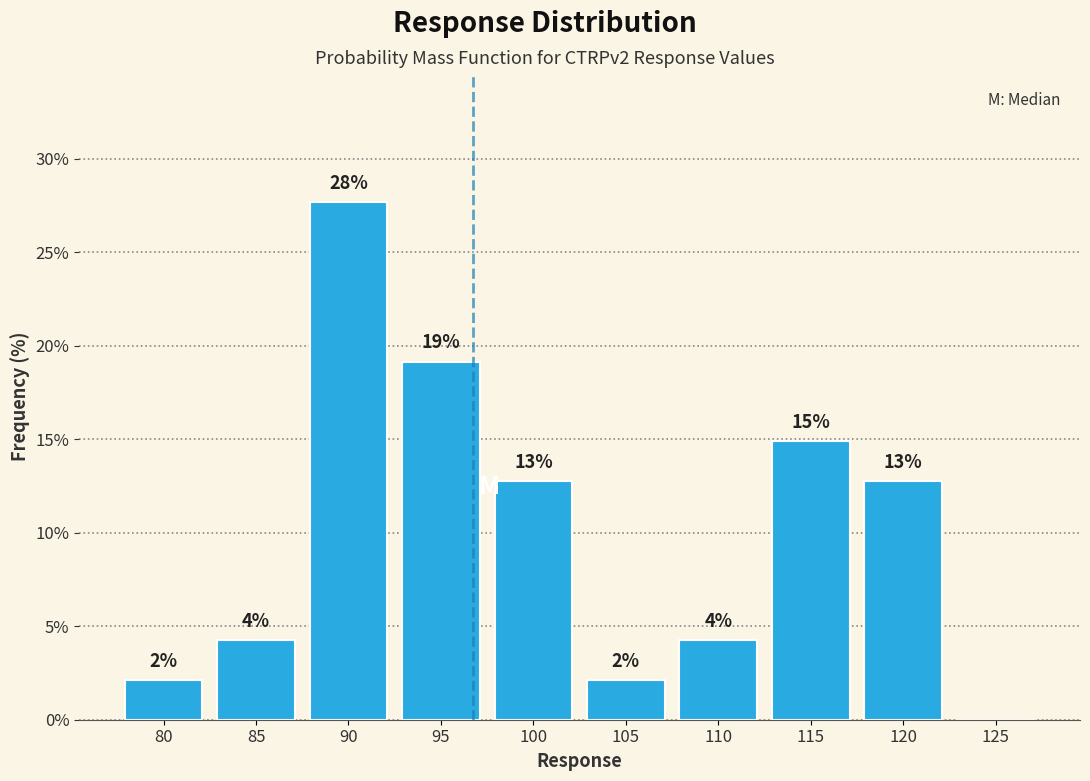

Are the bars horizontal?

No